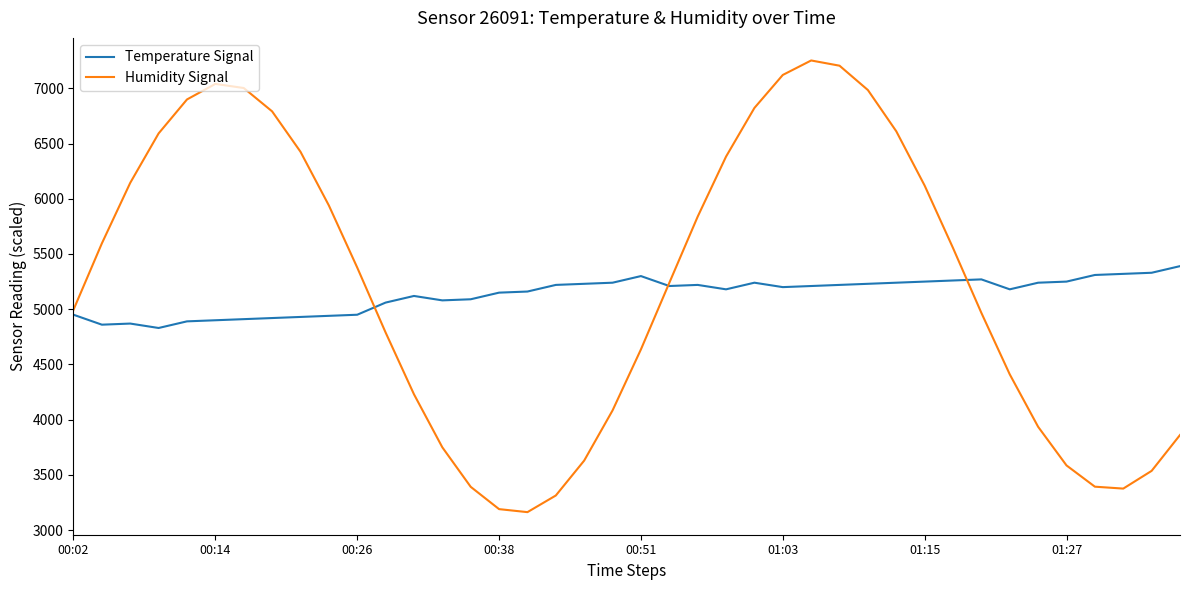

Rank the series by their maximum value, from highest to lowest.

Humidity Signal, Temperature Signal